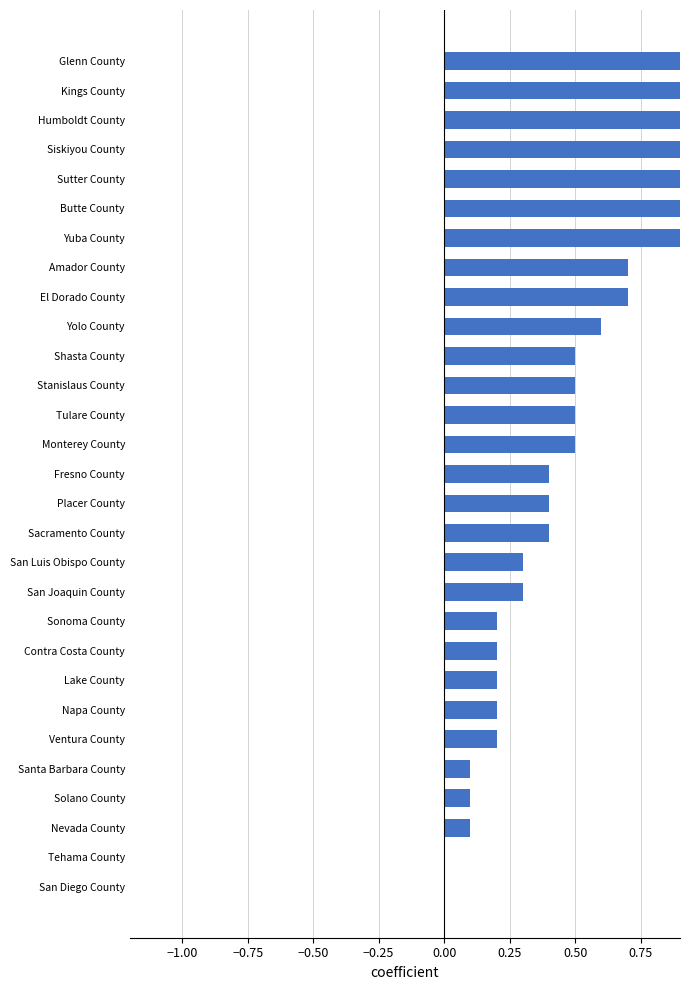

The value at Santa Barbara County is 0.0. True or false?

False